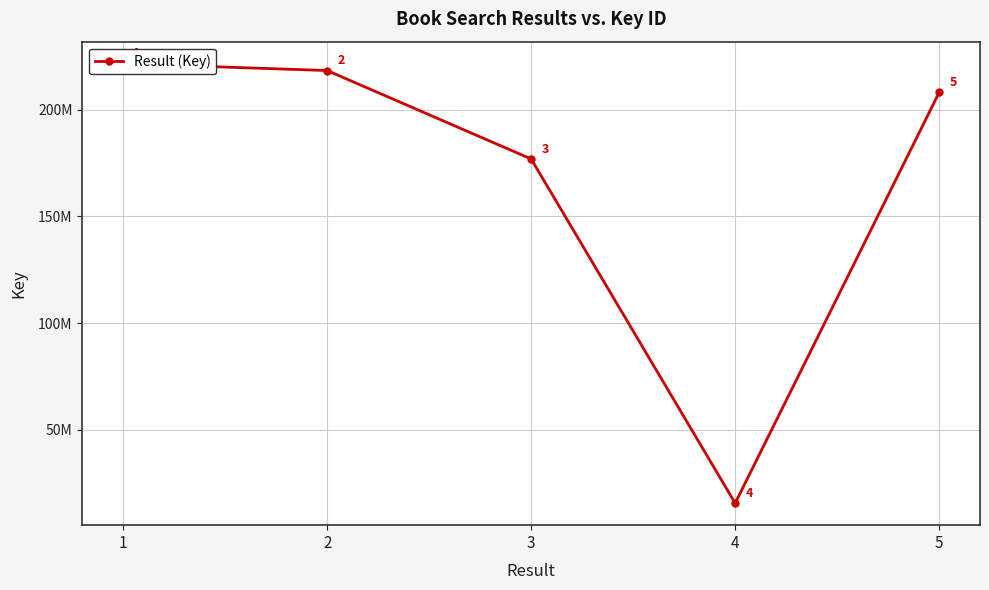

What is the sum of the values at 1 and 2?

439942402